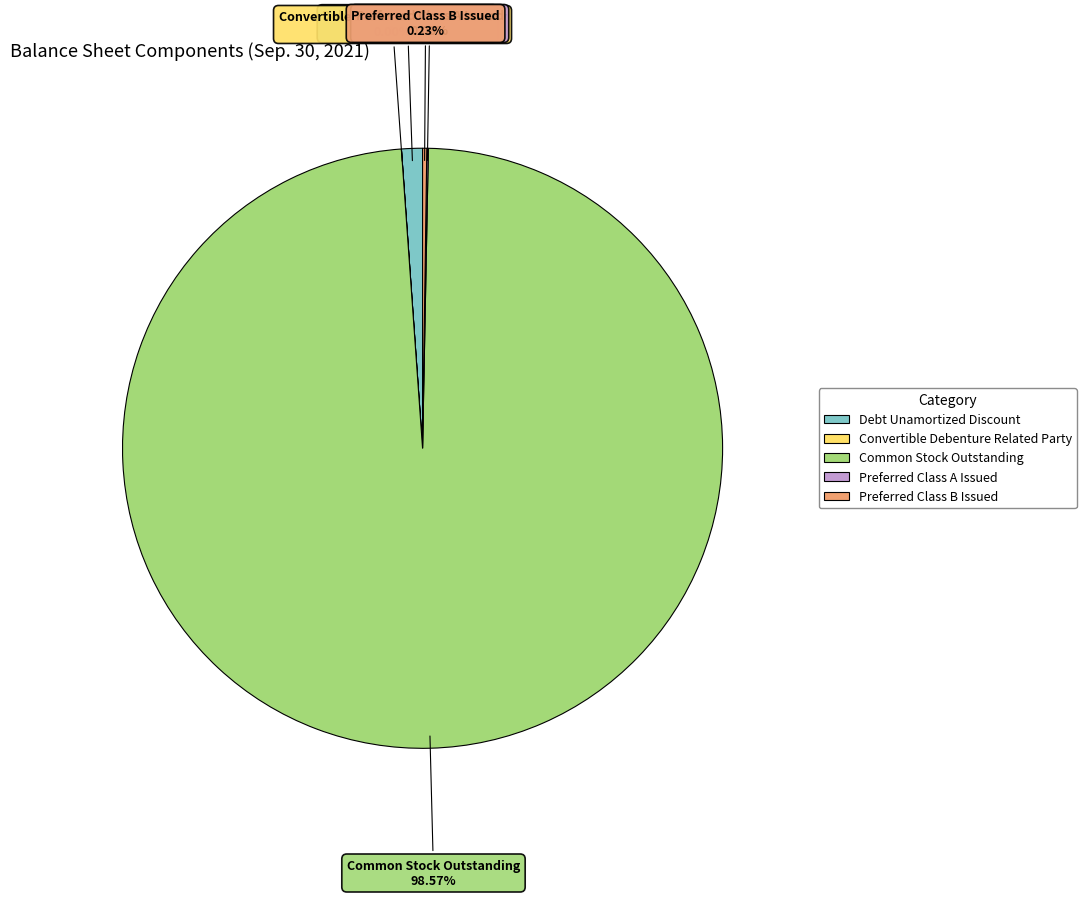

What is the largest slice in the pie chart?

Common Stock Outstanding